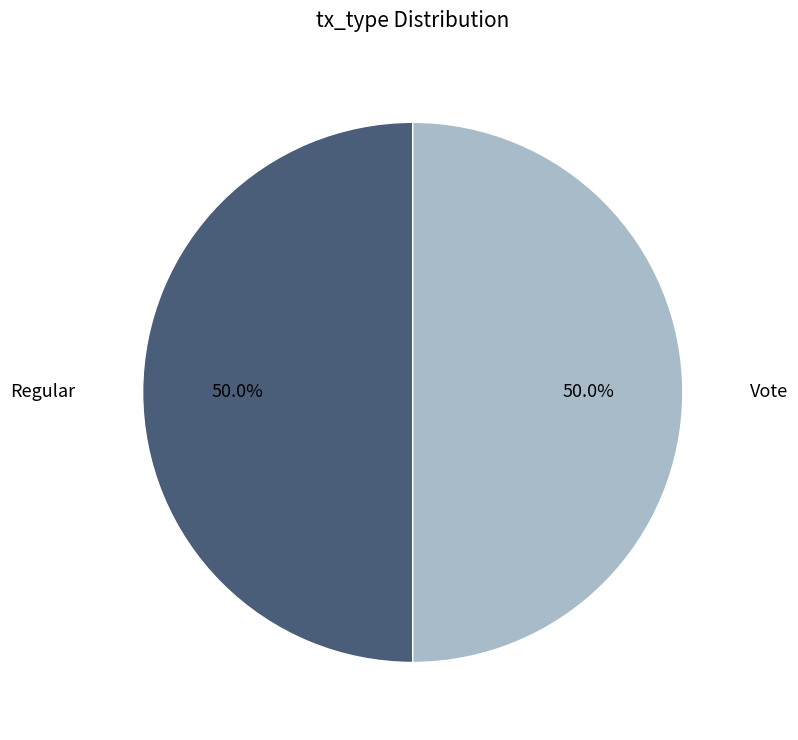

What is the ratio of the value at Regular to the value at Vote?

1.0